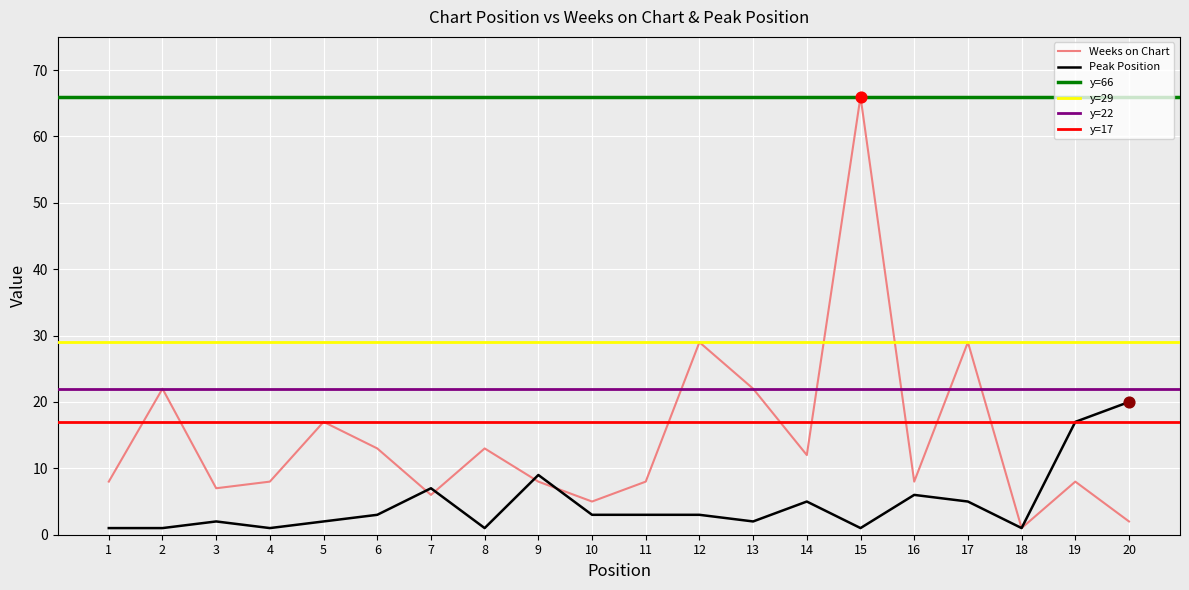

Which series has the largest Y range (max minus min)?

Weeks on Chart